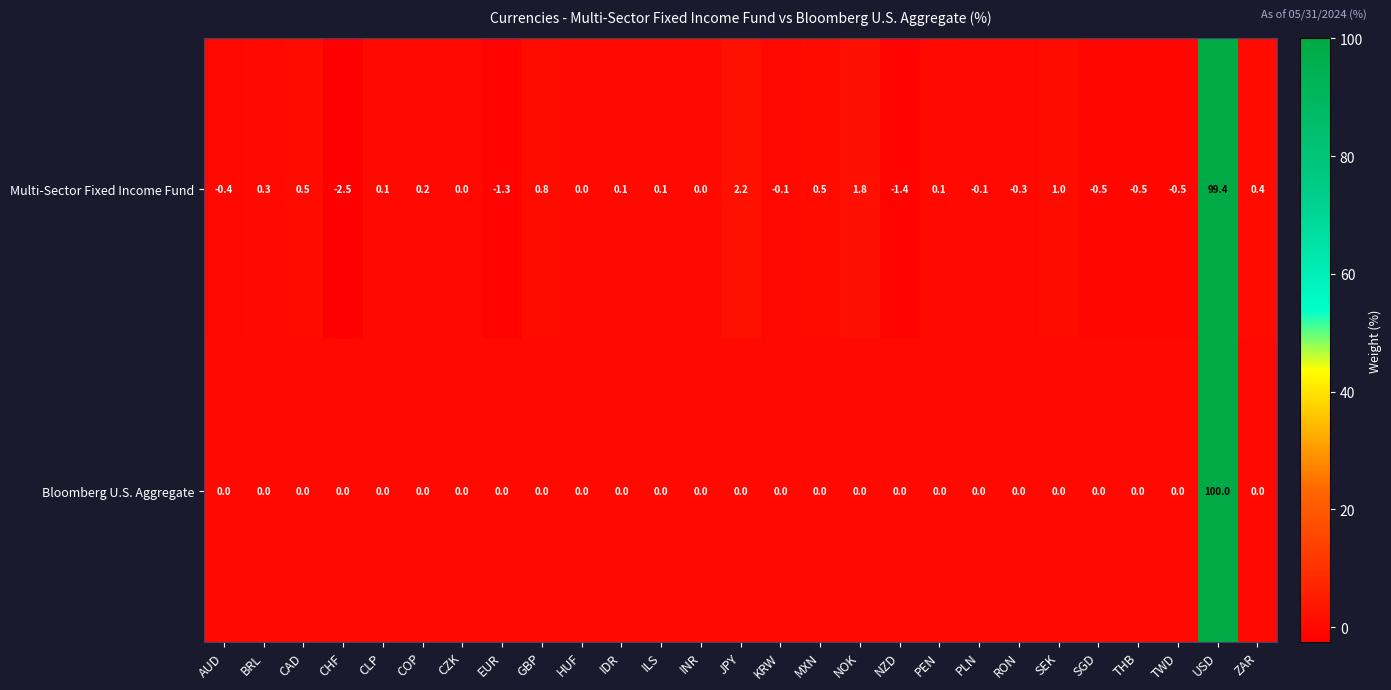

What is the sum of all Bloomberg U.S. Aggregate values?

100.0